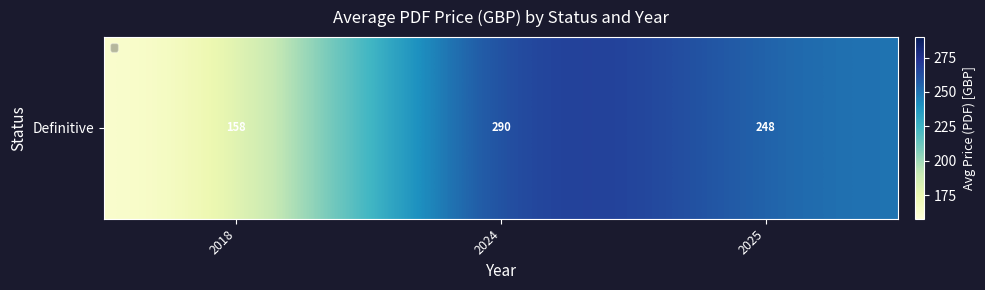

Where does the data first go above 248?

2024